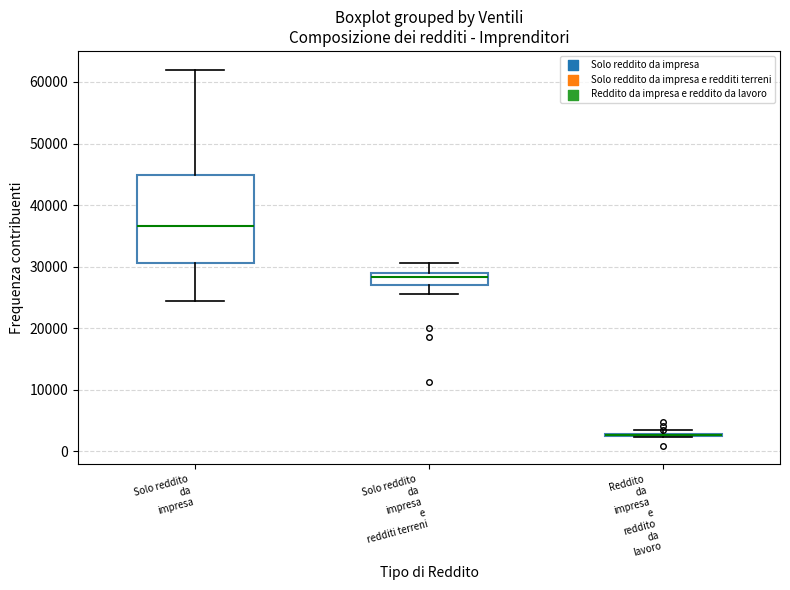

Reading left to right, read every box against the y-axis: the position of its median line, the range the box covers, and the ends of its whiskers. The values are not printed on the chart, so give them approximately, as read against the axis.

Solo reddito da impresa: median 37000, box 31000 to 45000, whiskers 24000 to 62000
Solo reddito da impresa e redditi terreni: median 28000, box 27000 to 29000, whiskers 26000 to 31000
Reddito da impresa e reddito da lavoro: box collapsed to a line at 3000, whiskers 2000 to 3000